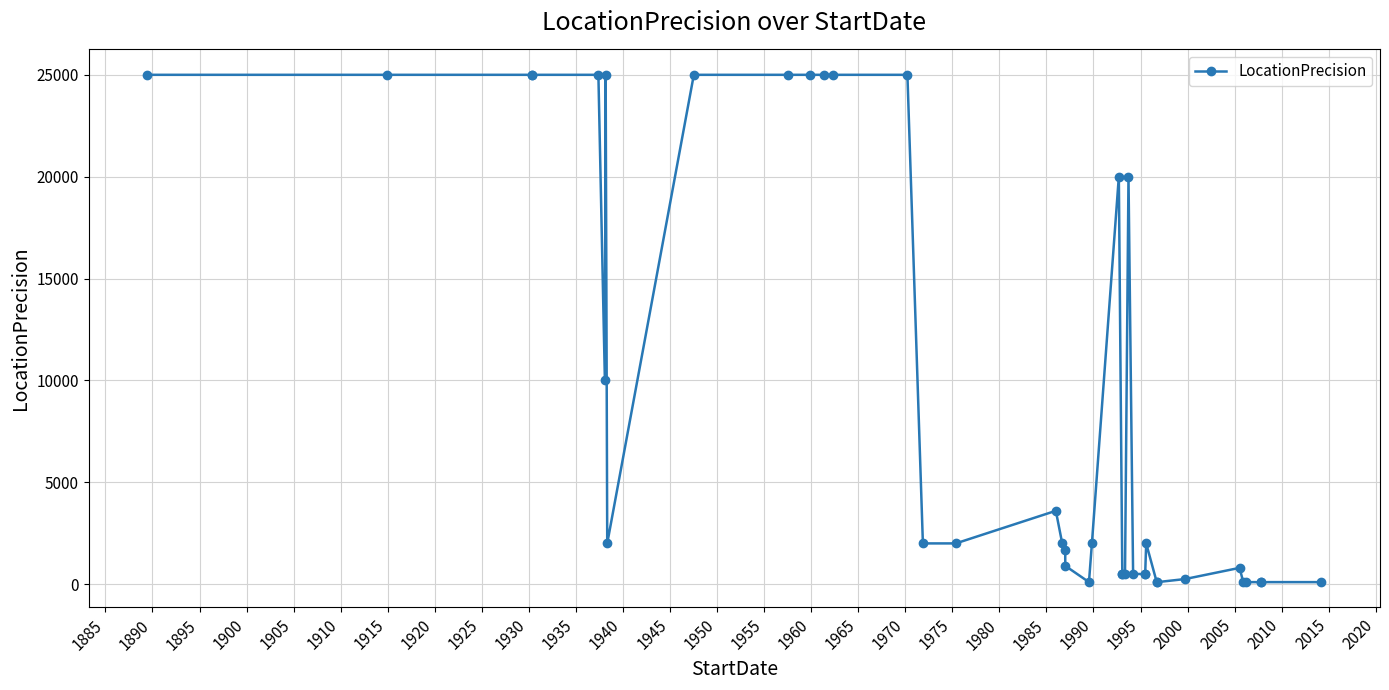

What is the change in value from 1945 to 2020?

-24500